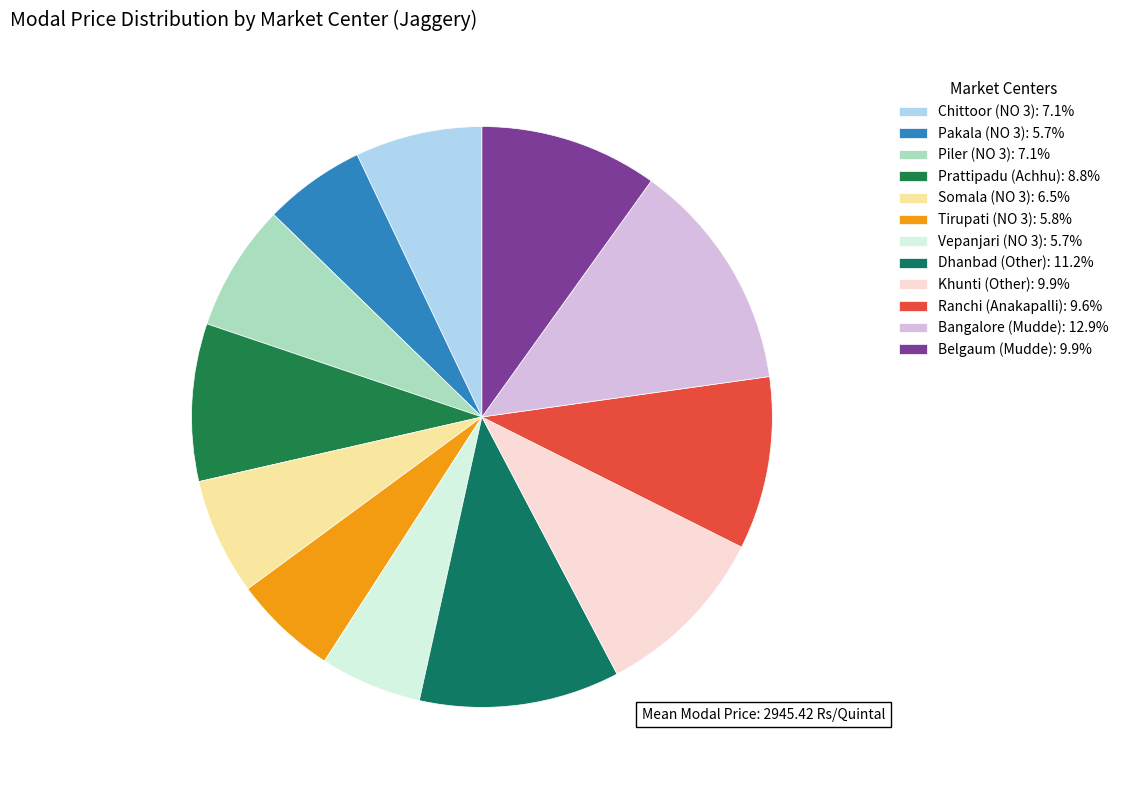

Count the number of slices in the pie.

12